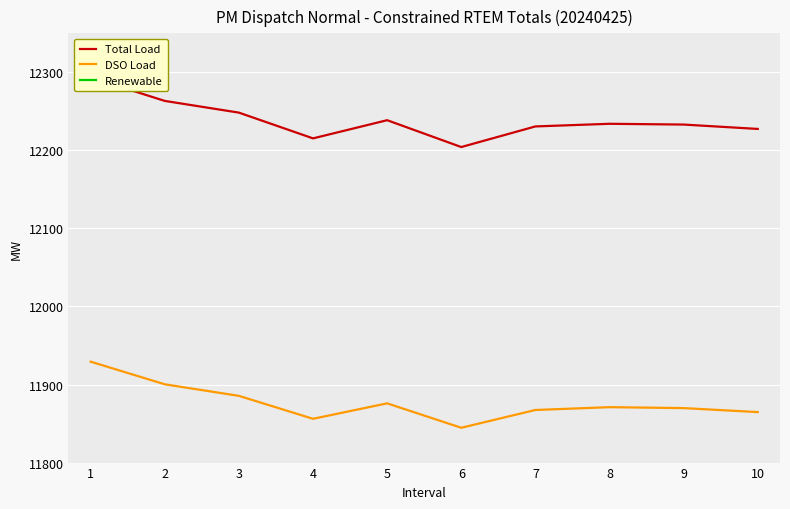

True or false: DSO Load and Total Load intersect in this chart.

False